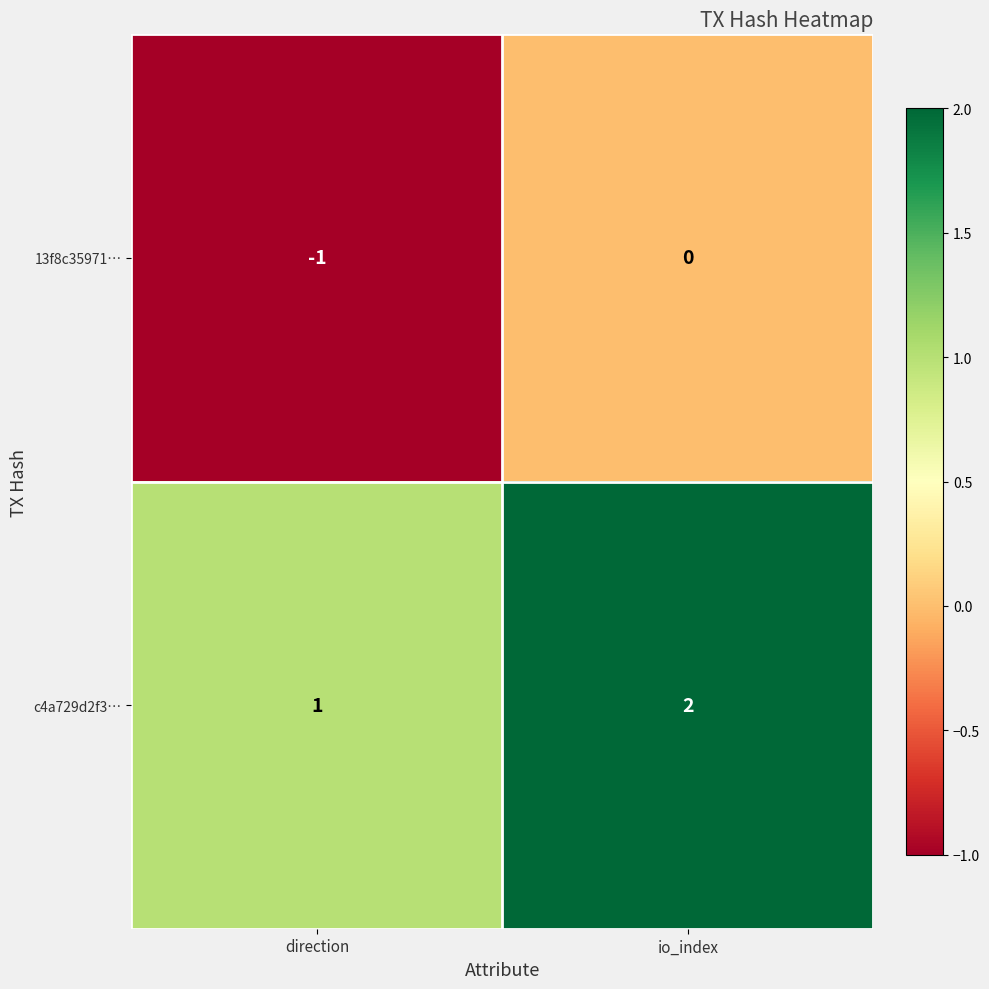

Reading right to left, extract all data points from this chart.

13f8c35971…: 0	-1
c4a729d2f3…: 2	1